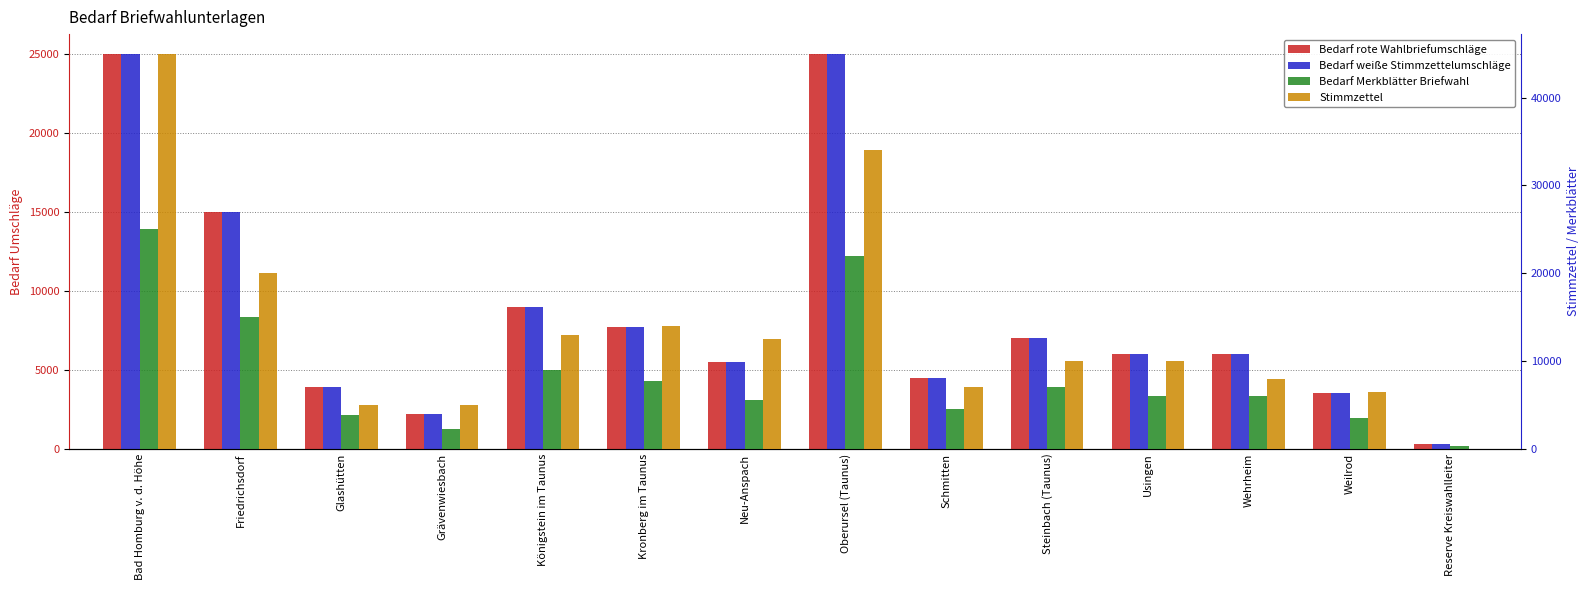

What is the average value of the Bedarf rote Wahlbriefumschläge series?

8614